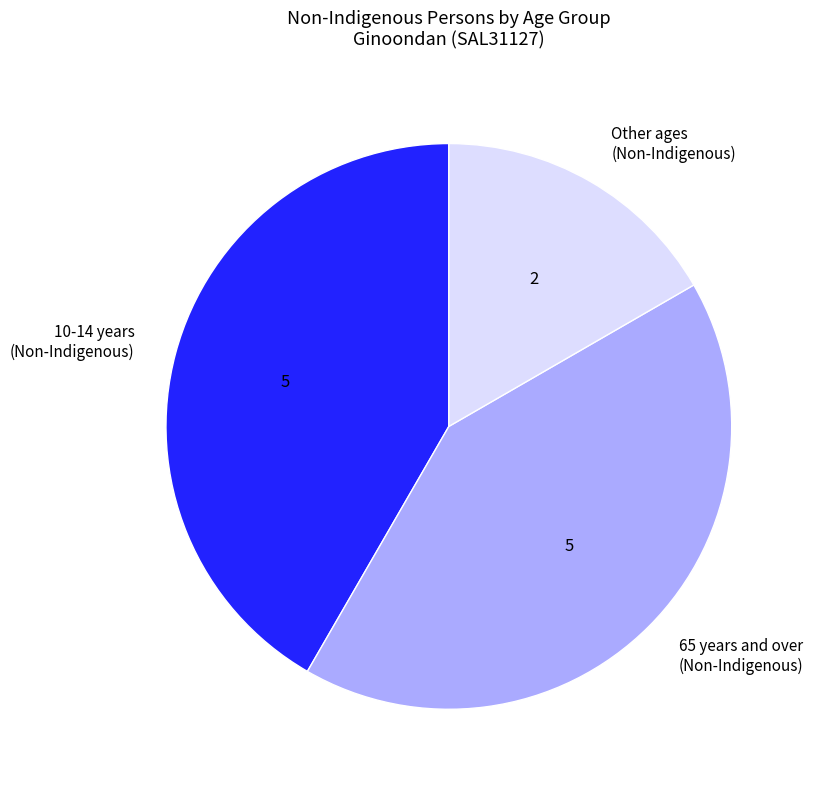

Which category has the smallest portion of the pie?

Other ages (Non-Indigenous)